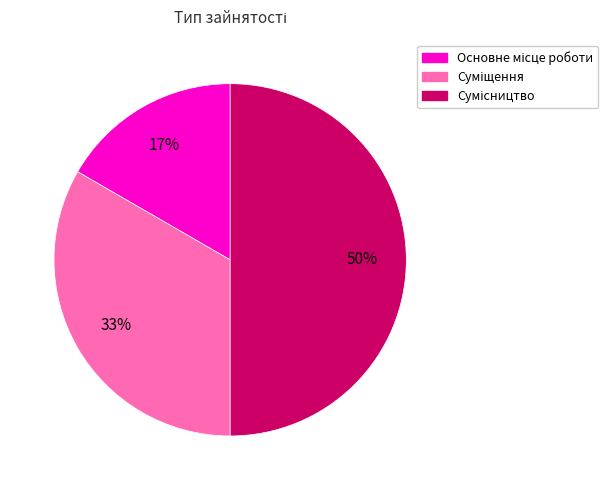

To the nearest percent, what is the average slice percentage?

33%